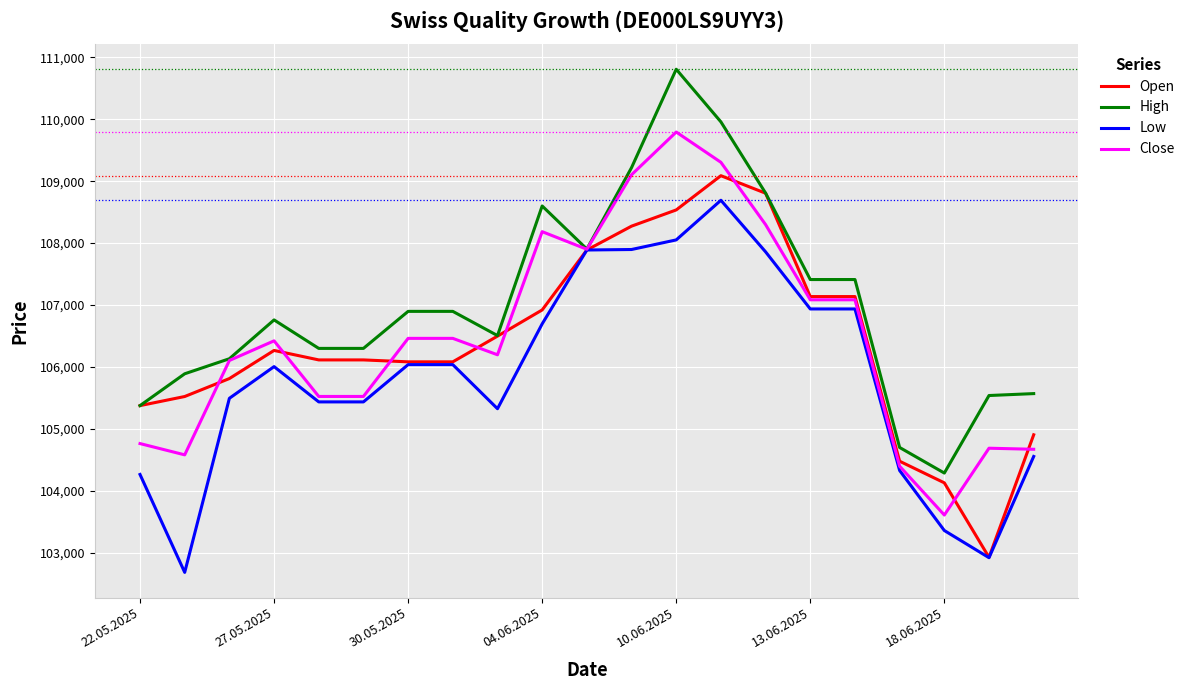

Which series has the largest total across all categories?

High